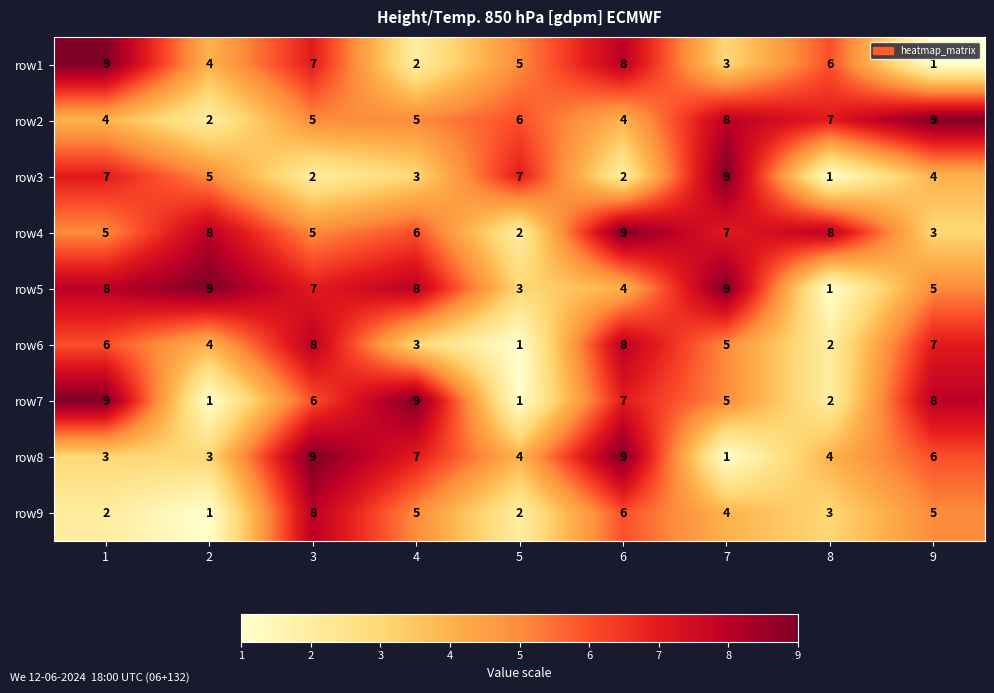

What is the difference between the second highest and minimum values in the row6 series?

7